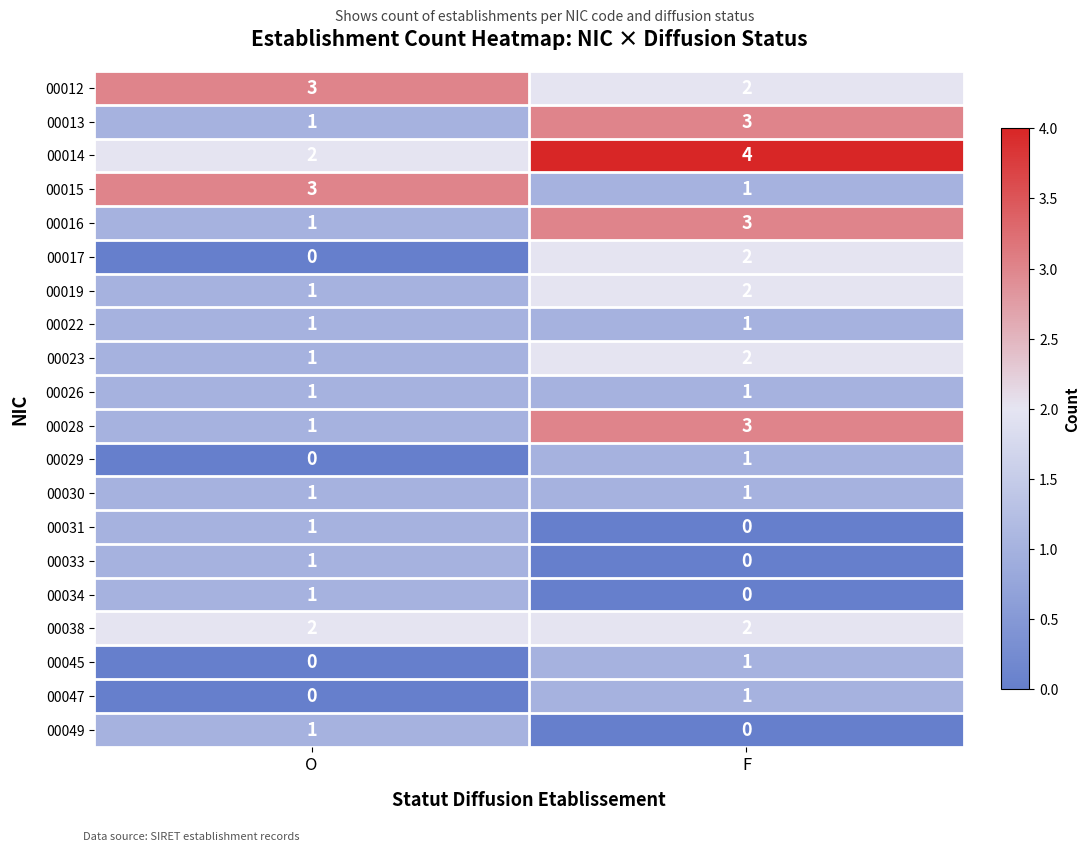

What is the greatest value displayed?

4